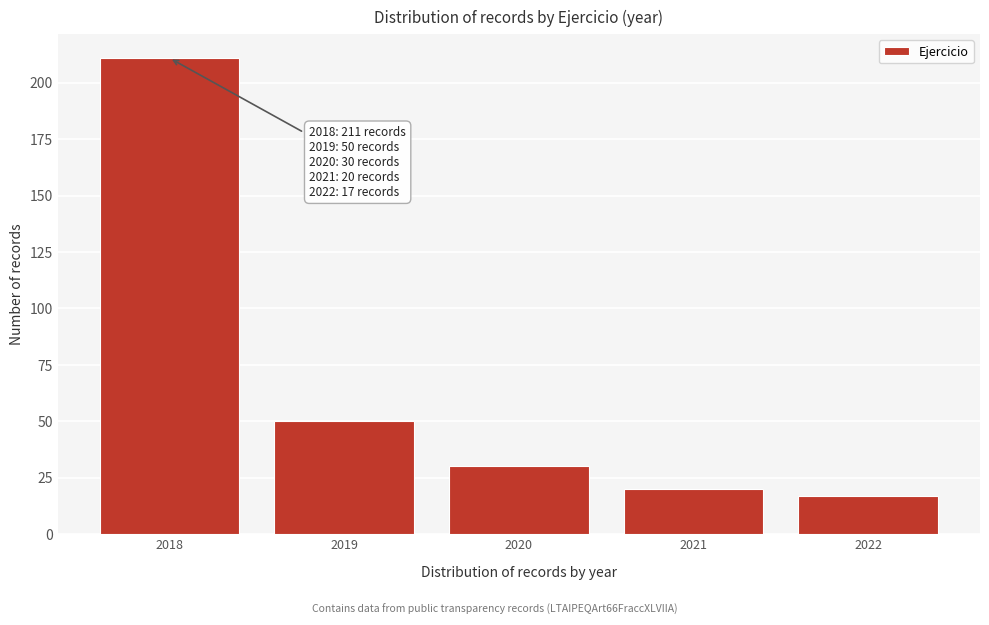

Reading left to right, extract all data points from this chart.

2018=211	2019=50	2020=30	2021=20	2022=17